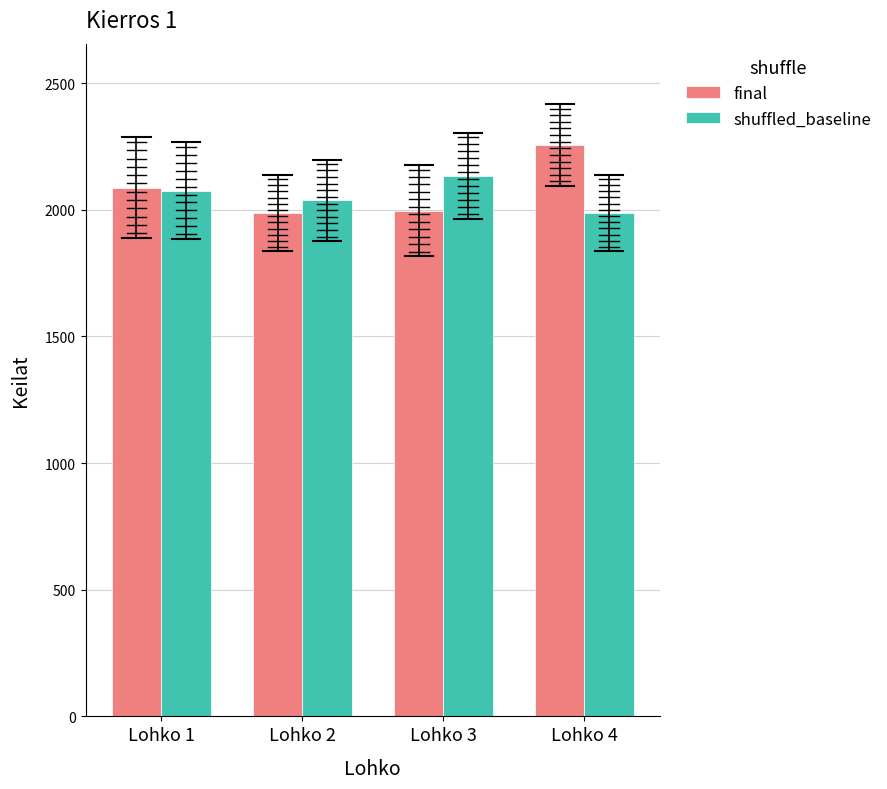

Read the final value at Lohko 3.

1997